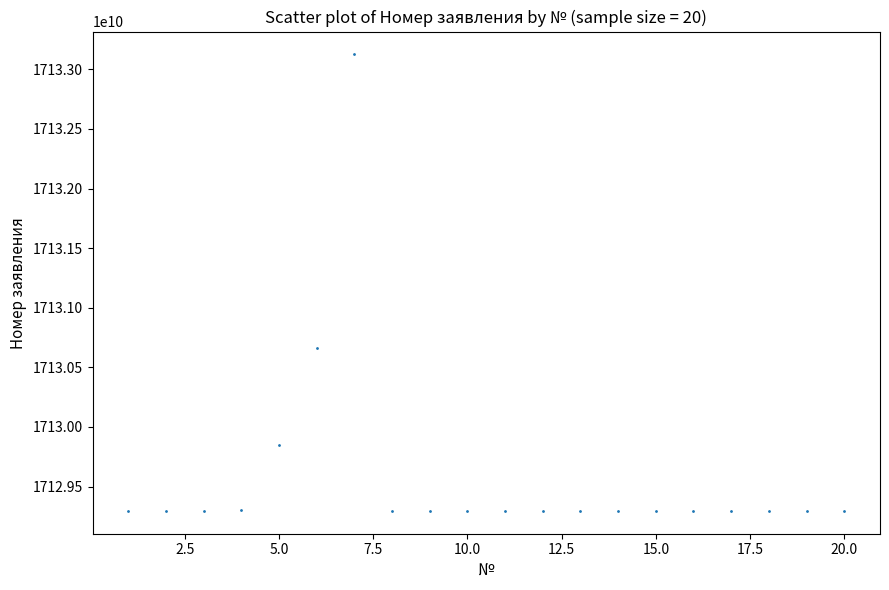

What Y value in the scatter plot is closest to 17131210937585?

17130660705000